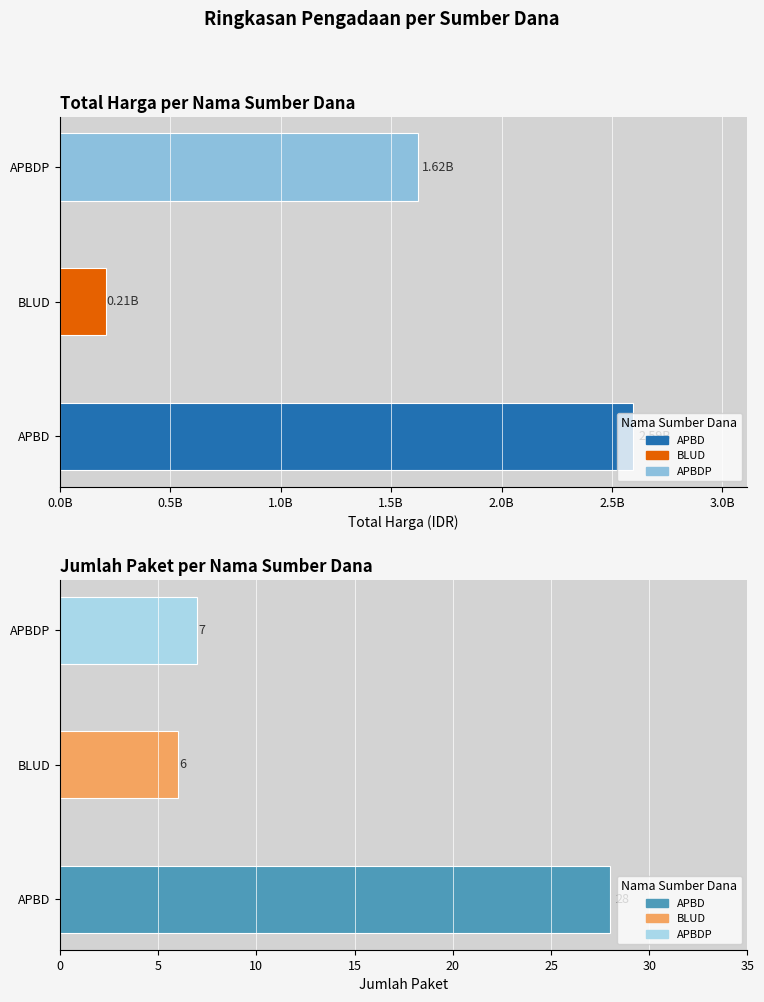

Reading left to right, list all the values displayed in this chart.

Total Harga: 2594786025	208269000	1622018150
Jumlah Paket: 28	6	7